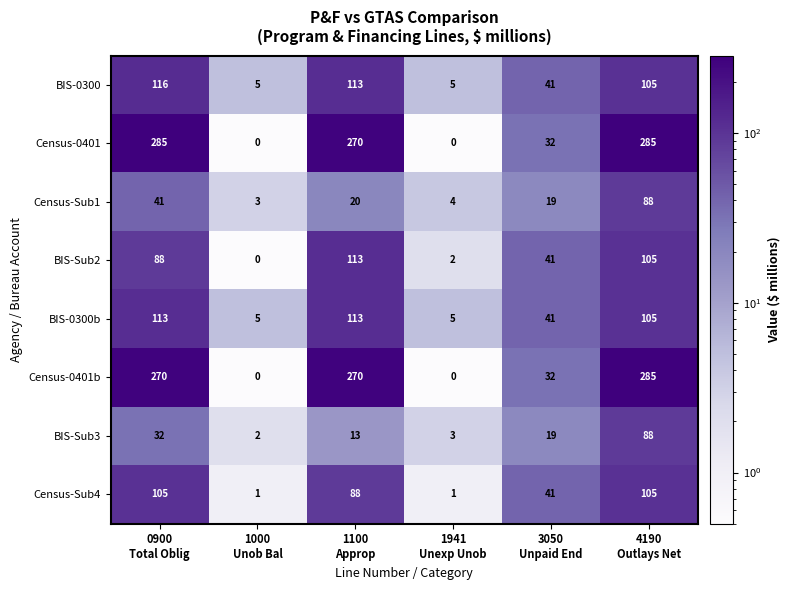

What is the greatest value displayed?

285